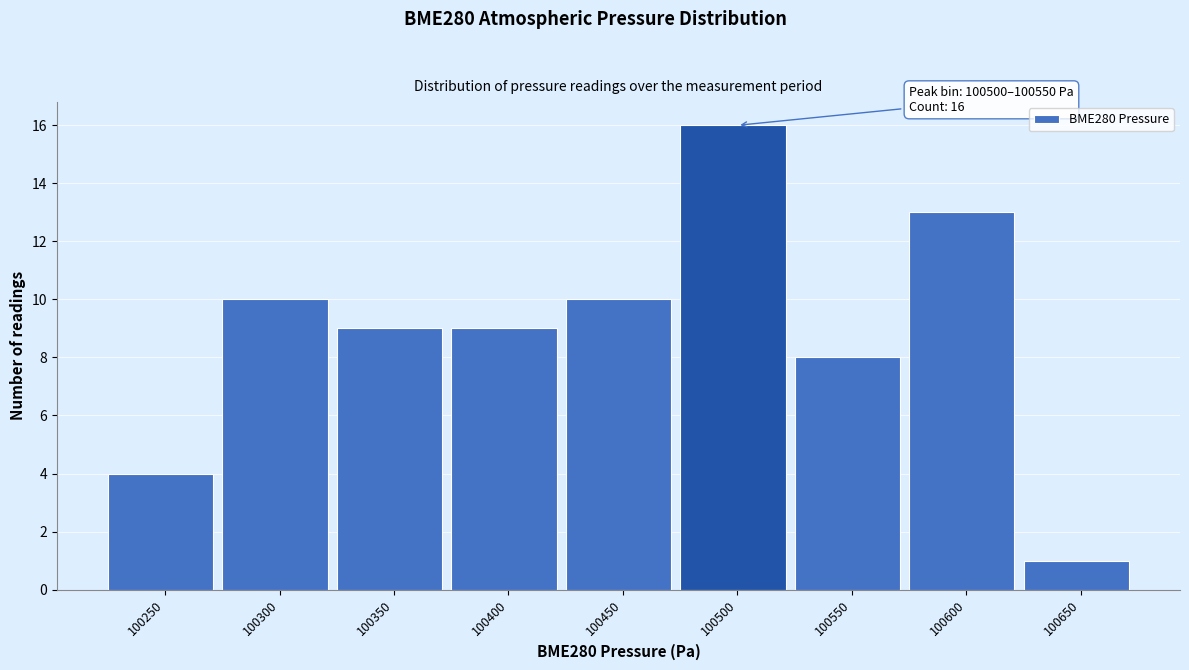

Reading left to right, extract all data points from this chart.

100250=4	100300=10	100350=9	100400=9	100450=10	100500=16	100550=8	100600=13	100650=1